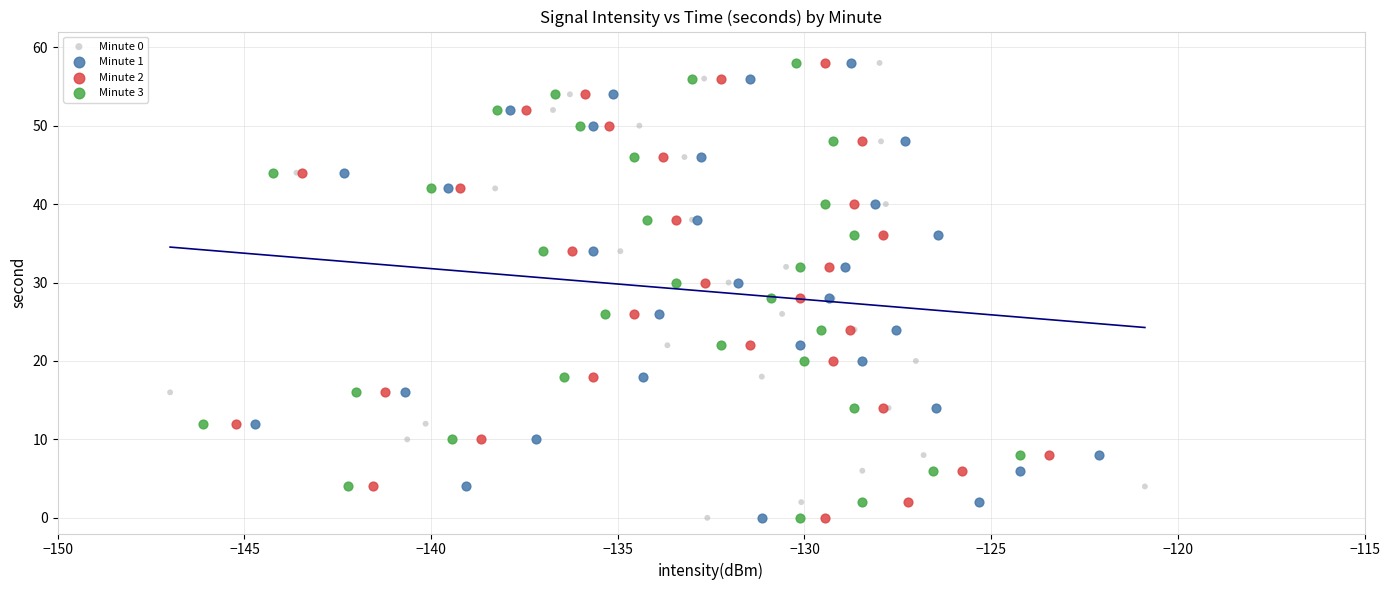

What are all the series names shown in the legend?

Minute 0, Minute 1, Minute 2, Minute 3